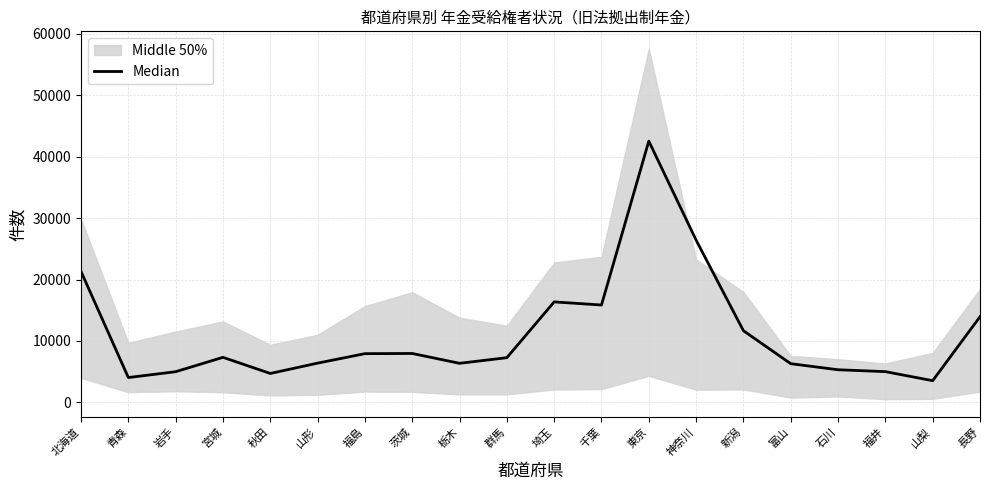

What is the change in value from 山形 to 群馬?

+887